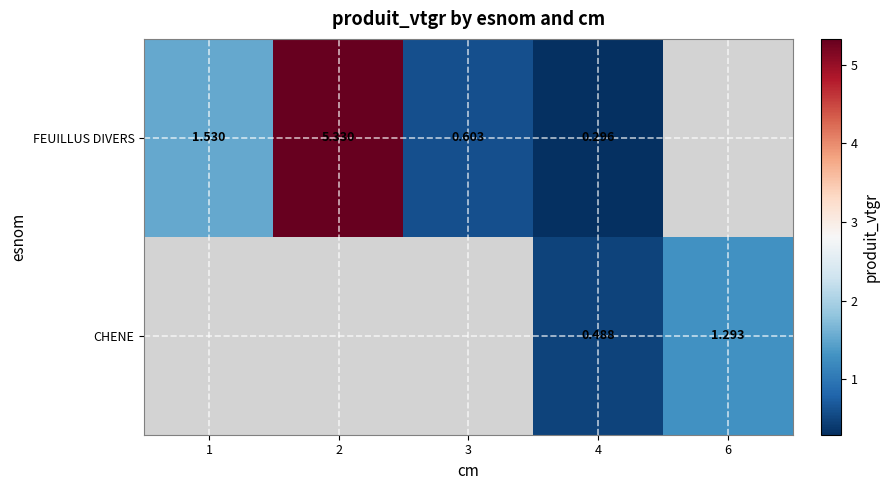

Which has a higher value, 1 or 4?

1